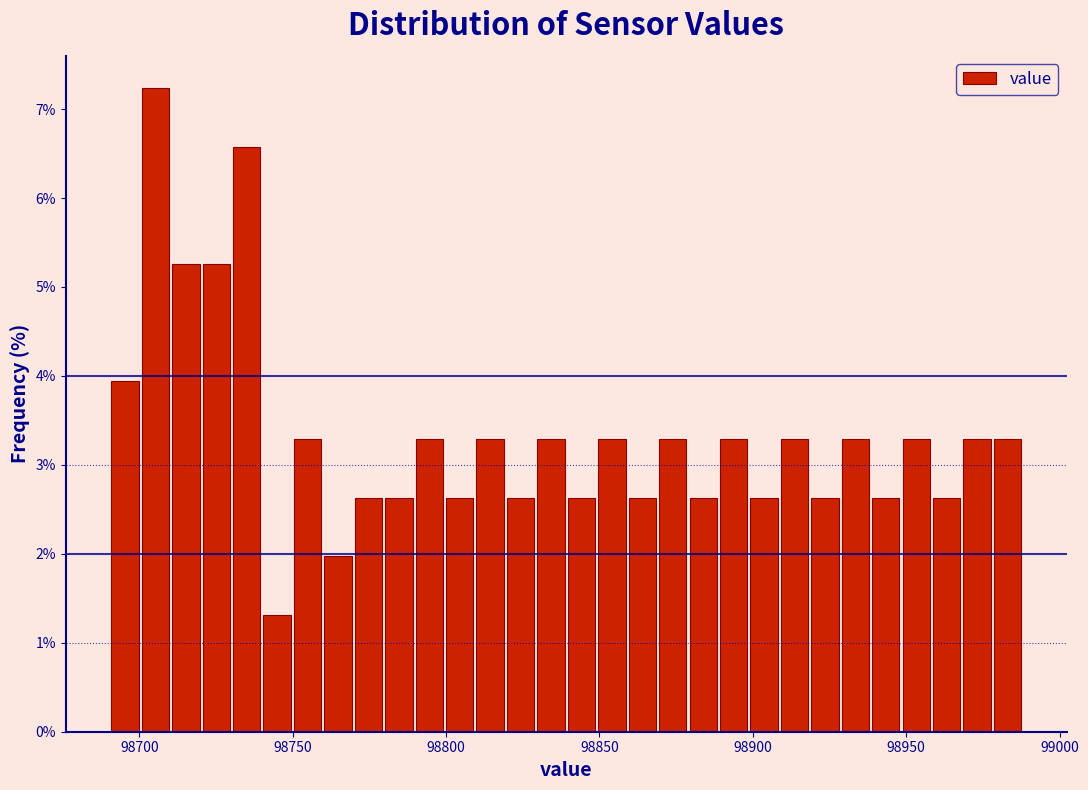

Read against the x-axis, roughly where is the centre of the tallest bar?

98705